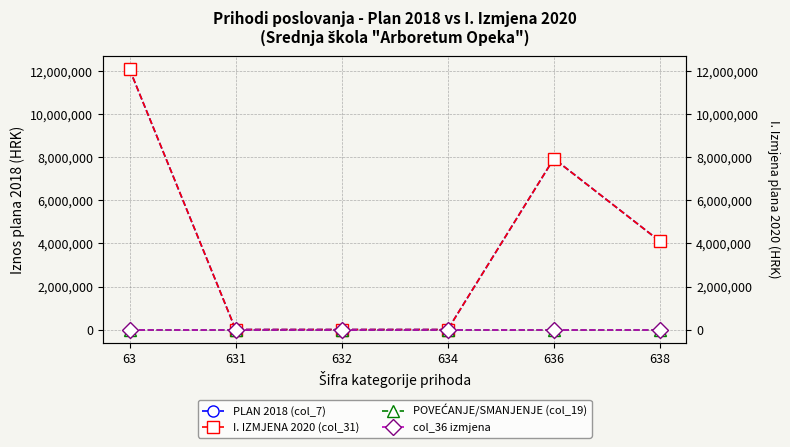

Reading left to right, what are all the values shown in this chart?

PLAN 2018 (col_7): 63=12102800	631=0	632=0	634=0	636=7946000	638=4103900
I. IZMJENA 2020 (col_31): 63=12102800	631=0	632=0	634=0	636=7946000	638=4103900
POVEĆANJE/SMANJENJE (col_19): 63=0	631=0	632=0	634=0	636=0	638=0
col_36 izmjena: 63=0	631=0	632=0	634=0	636=0	638=0